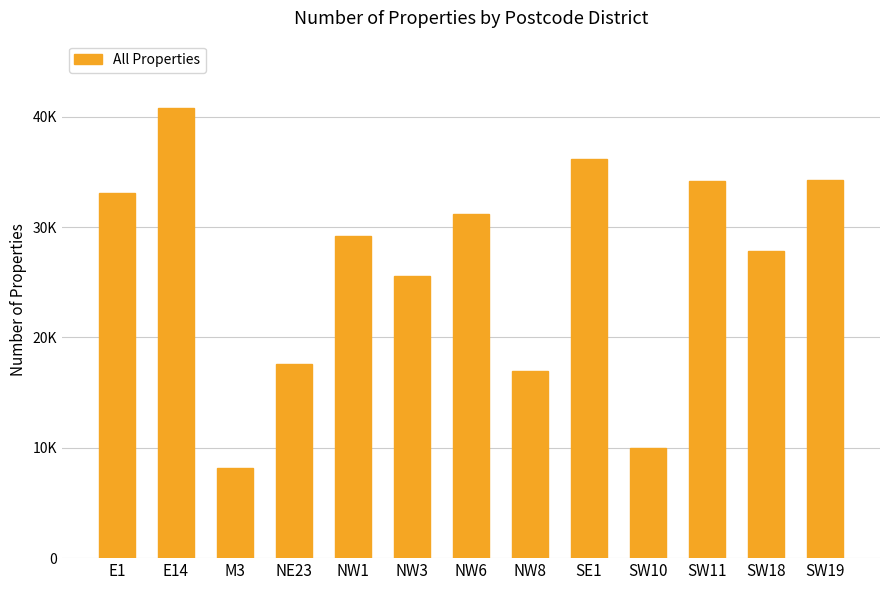

Is it true that the value at NW6 is 13498?

False